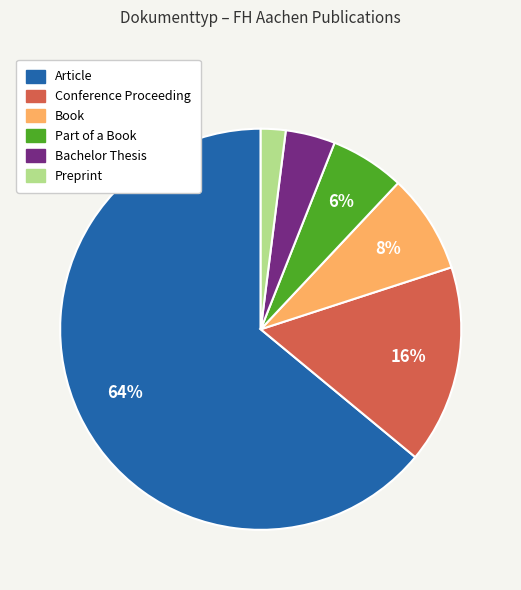

To the nearest percent, what is the difference between the largest and smallest slice percentages?

62%